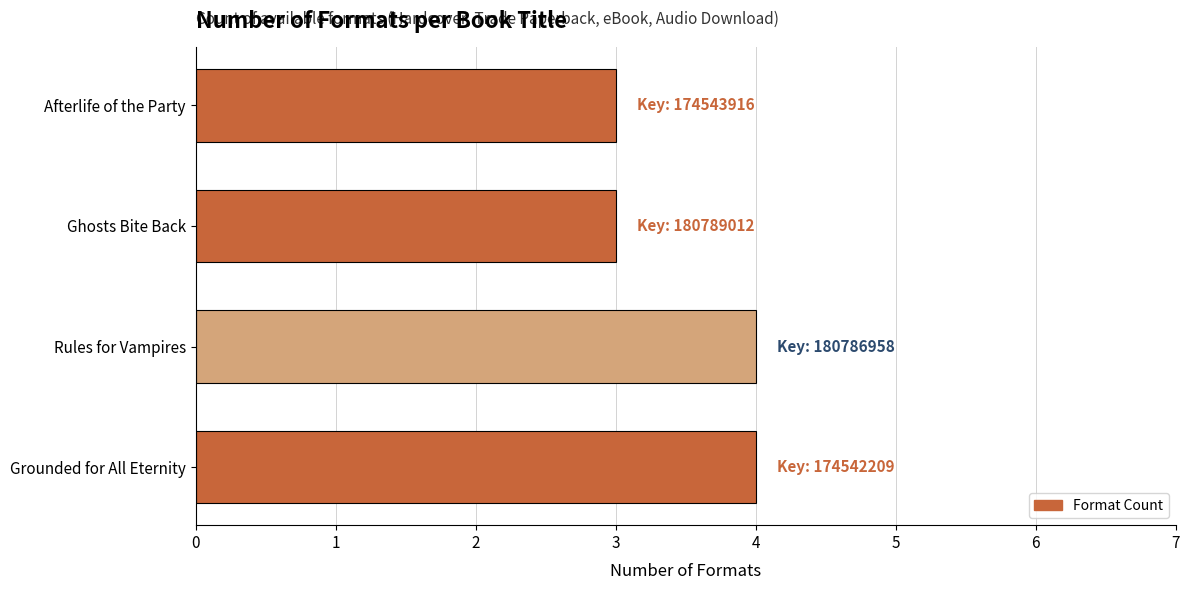

Reading bottom to top, extract all data points from this chart.

4	4	3	3